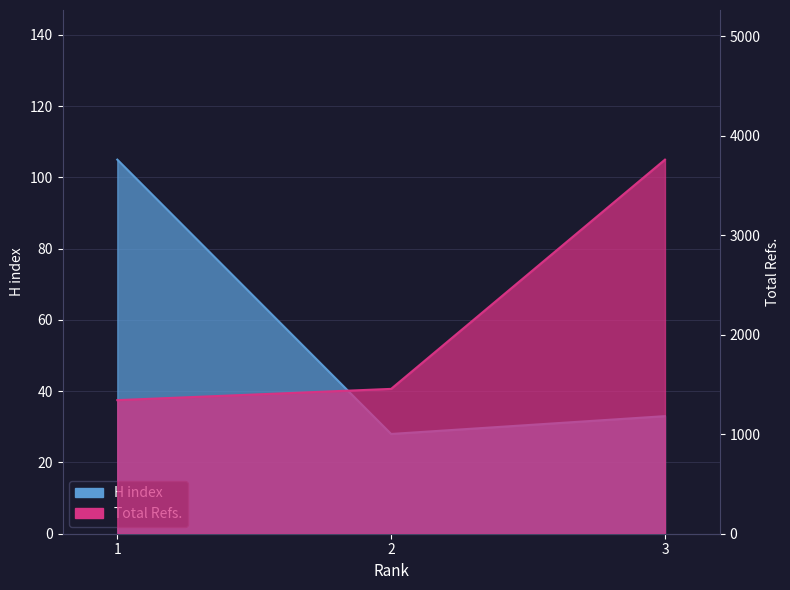

Which series has the largest total across all categories?

Total Refs.